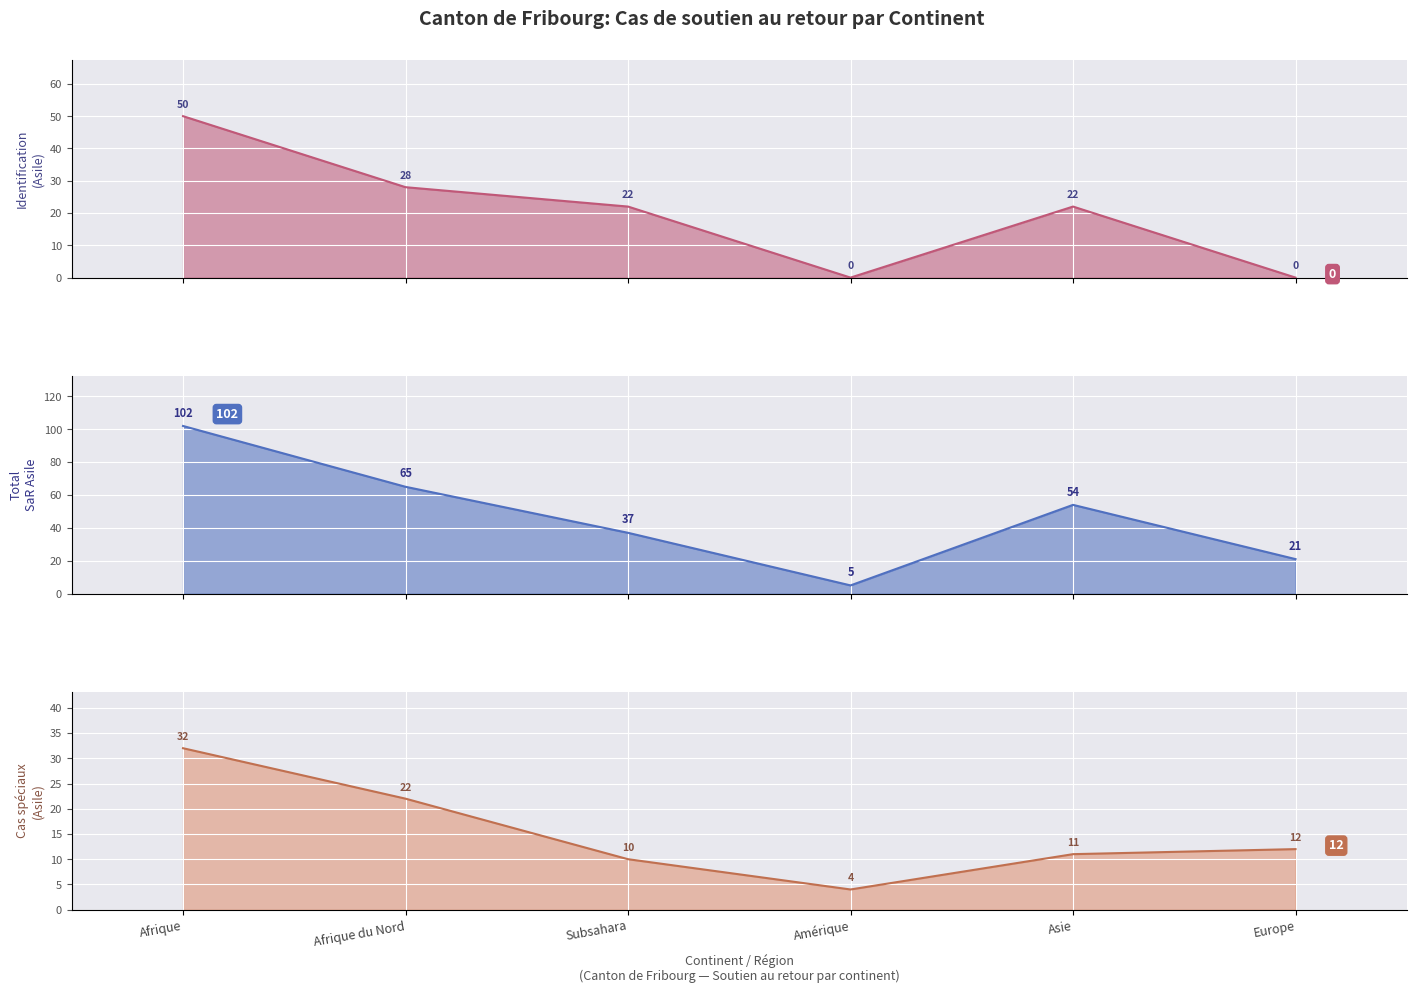

Count the Total SaR Asile values in the range 21 to 65.

4